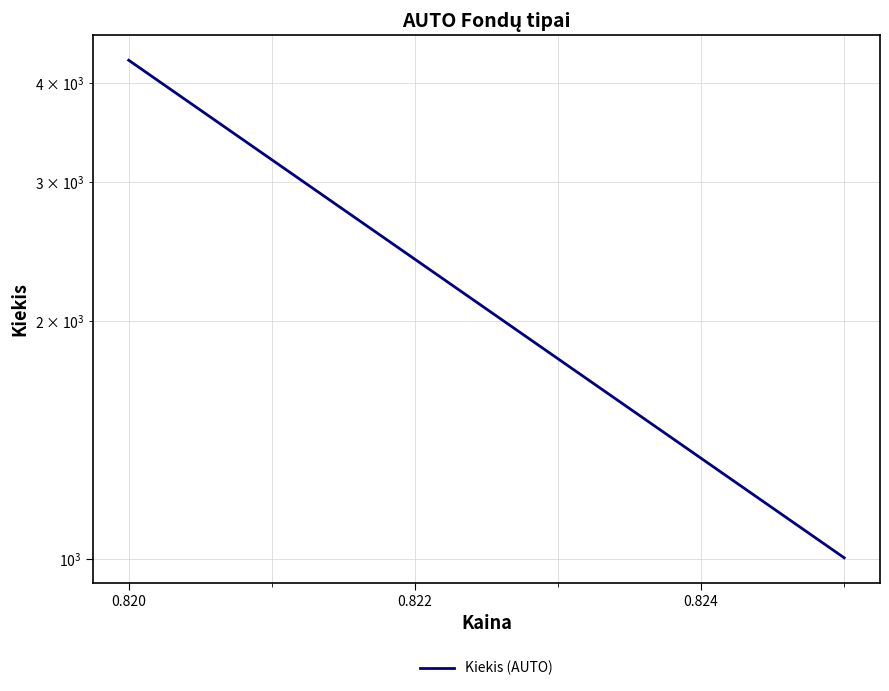

What is the sum of all values?

5278